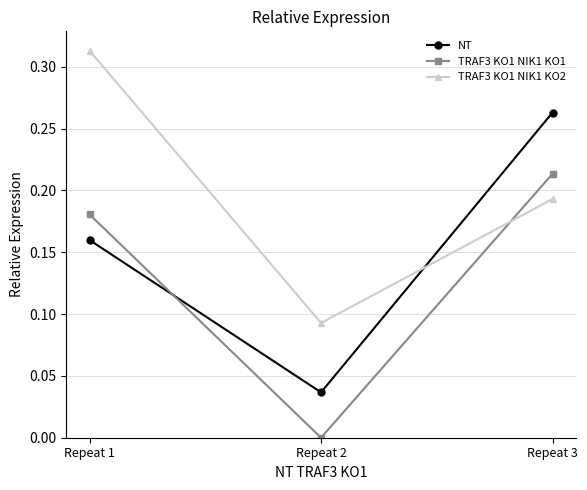

How many categories are shown in the chart?

3